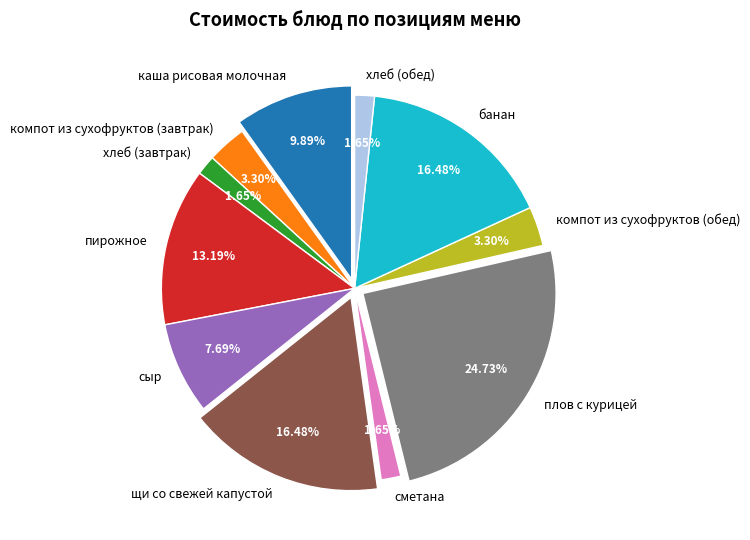

Does плов с курицей account for over 50% of the chart?

No